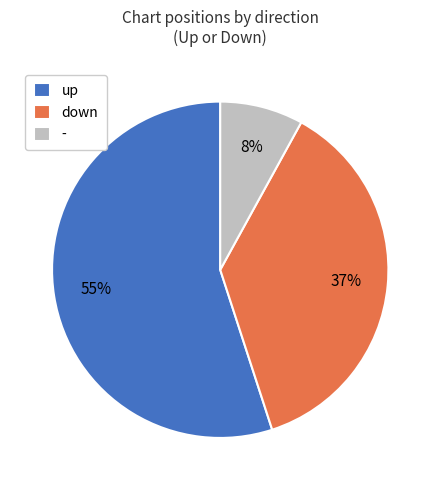

The up slice represents 67% of the pie. True or false?

False